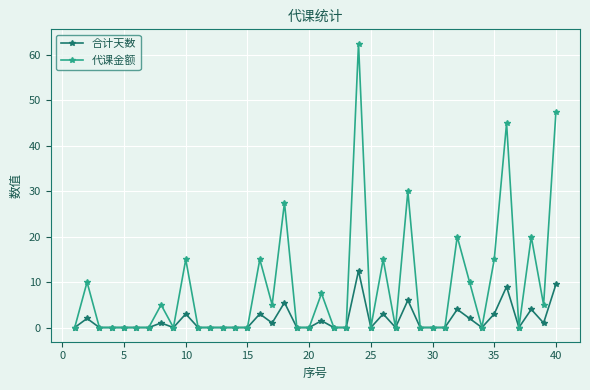

Rank the series by their maximum value, from lowest to highest.

合计天数, 代课金额